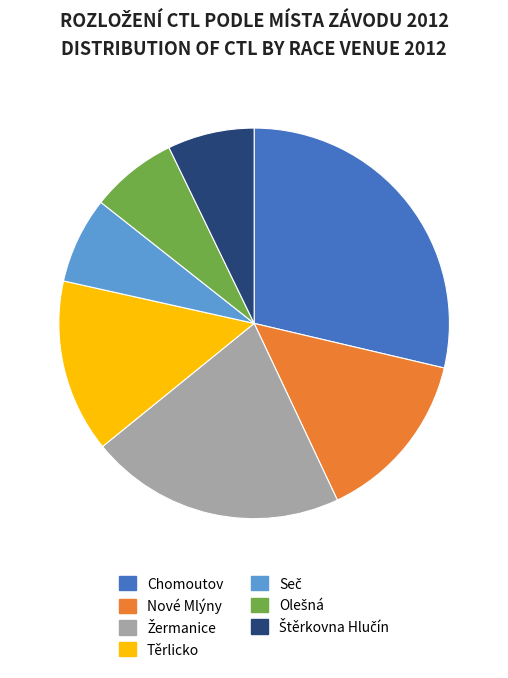

The Těrlicko slice represents 14% of the pie. True or false?

True